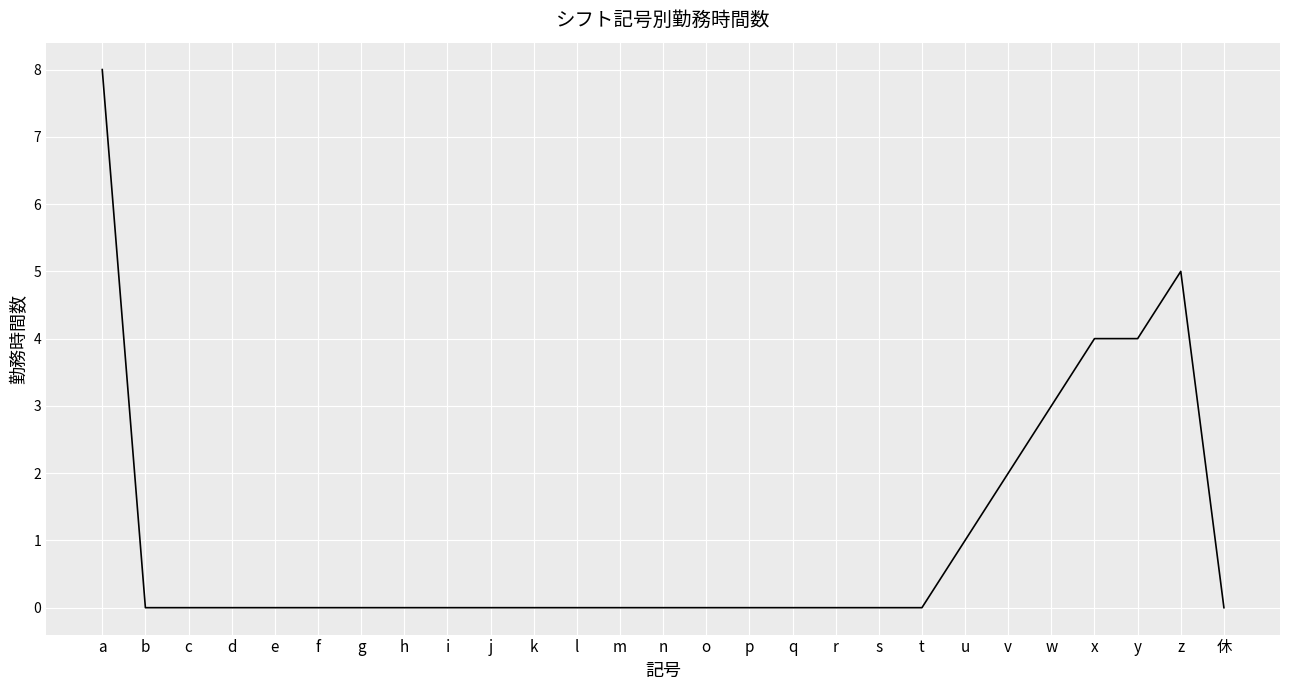

The chart shows a value of 0 at h. True or false?

True